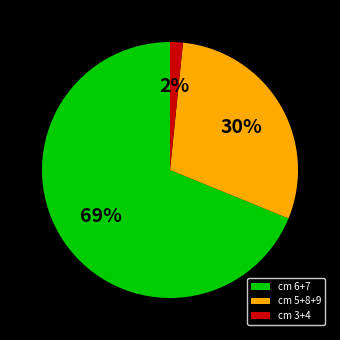

Between cm 3+4 and cm 5+8+9, which is larger?

cm 5+8+9